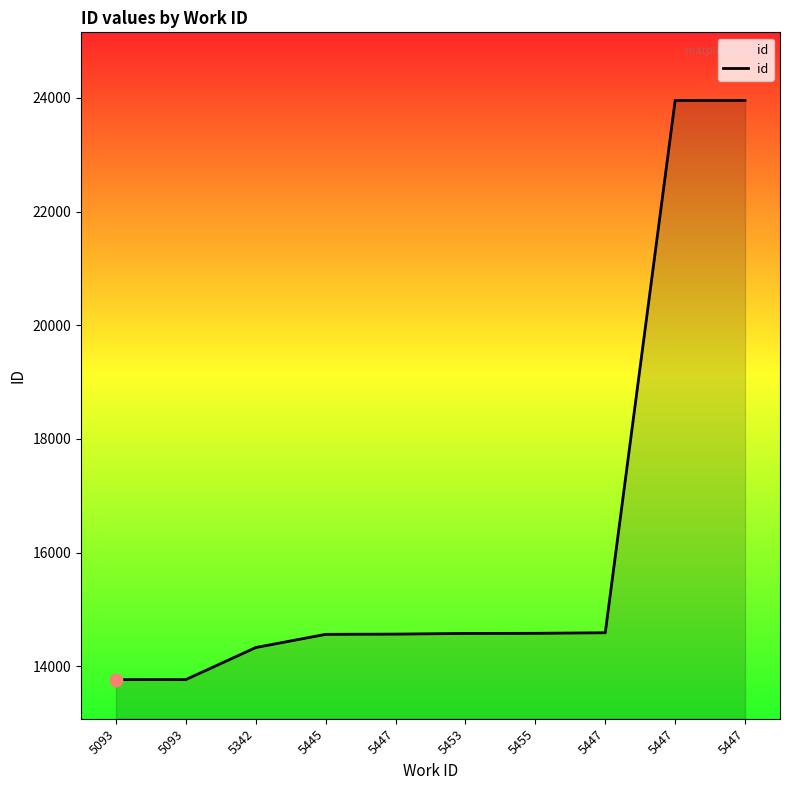

What is the ratio of the value at 5453 to the value at 5342?

1.0